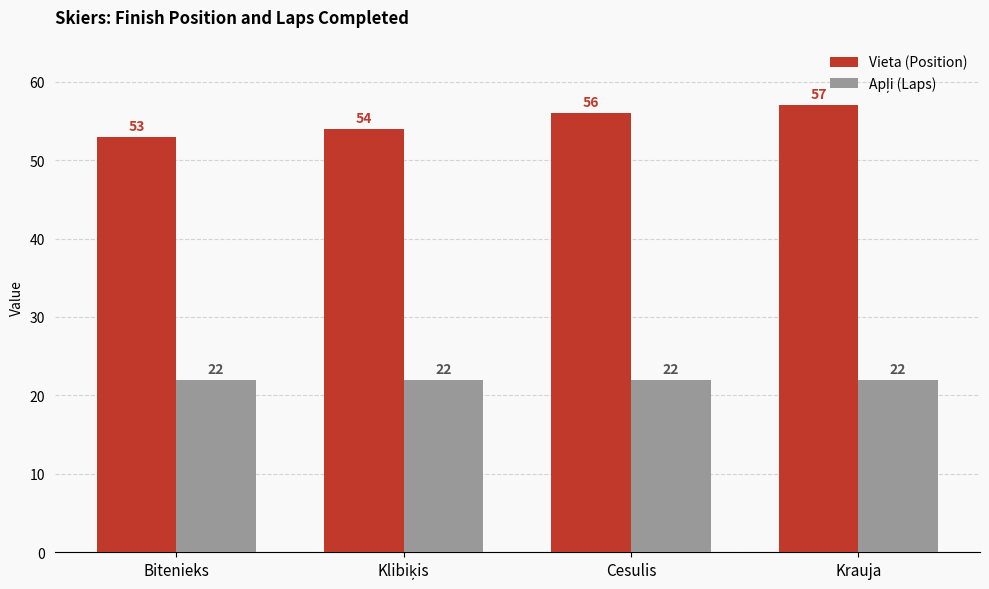

Which series has the largest range (max minus min)?

Vieta (Position)